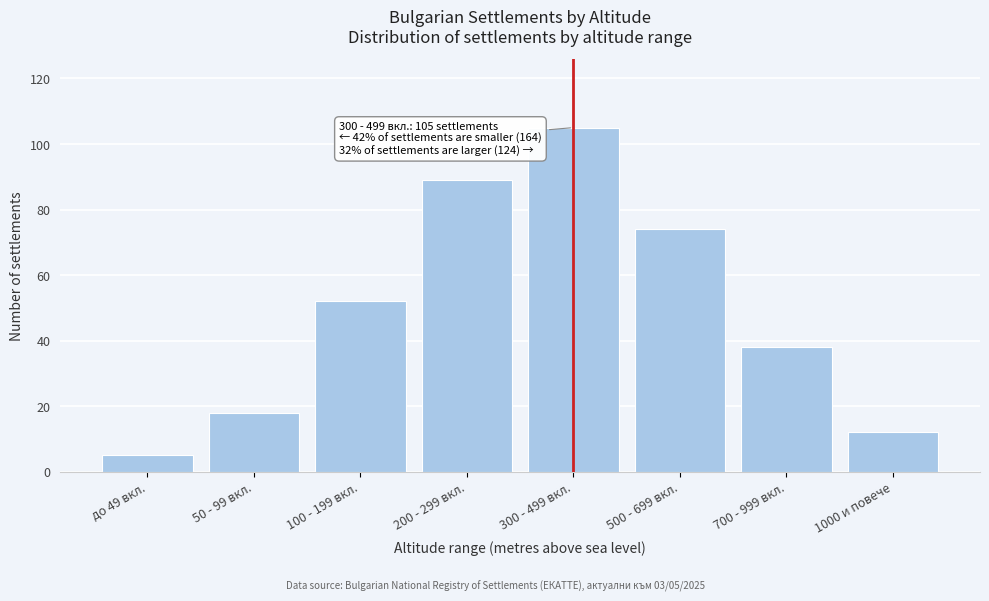

Reading left to right, list all the values displayed in this chart.

5	18	52	89	105	74	38	12